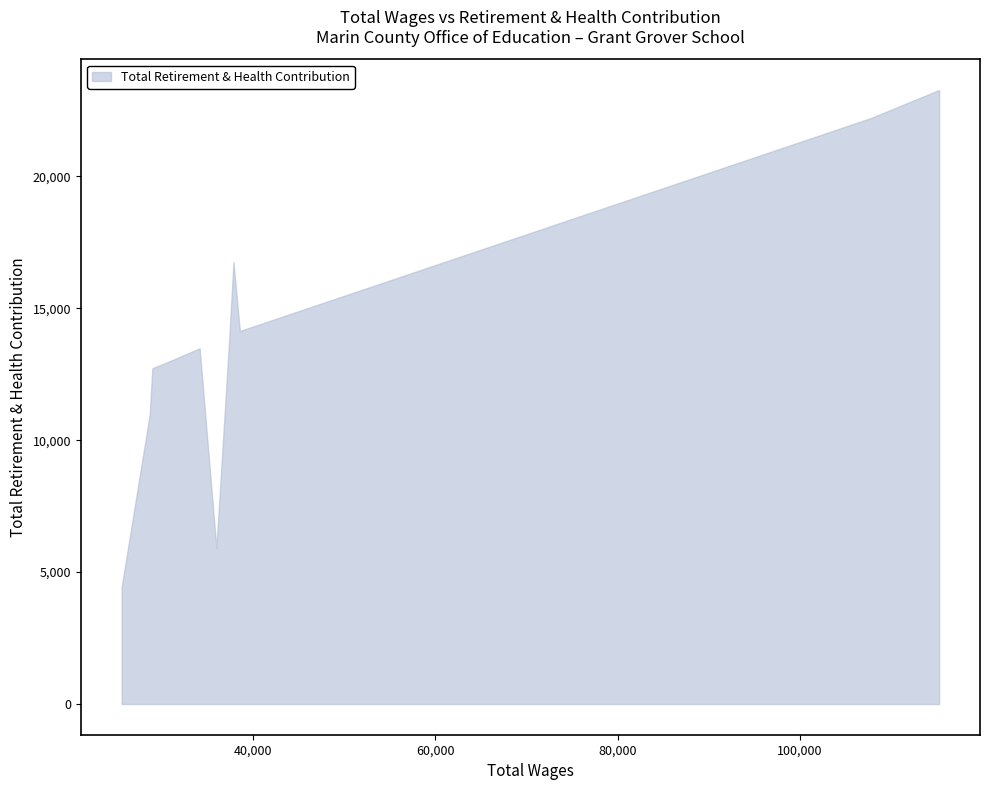

What is the sum of all values?

163606